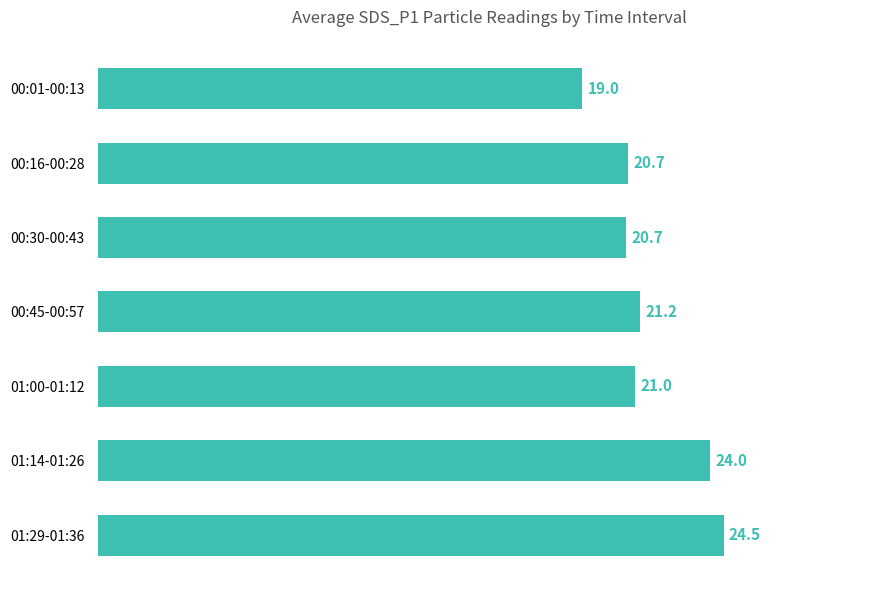

What is the difference between the maximum and minimum values?

5.5